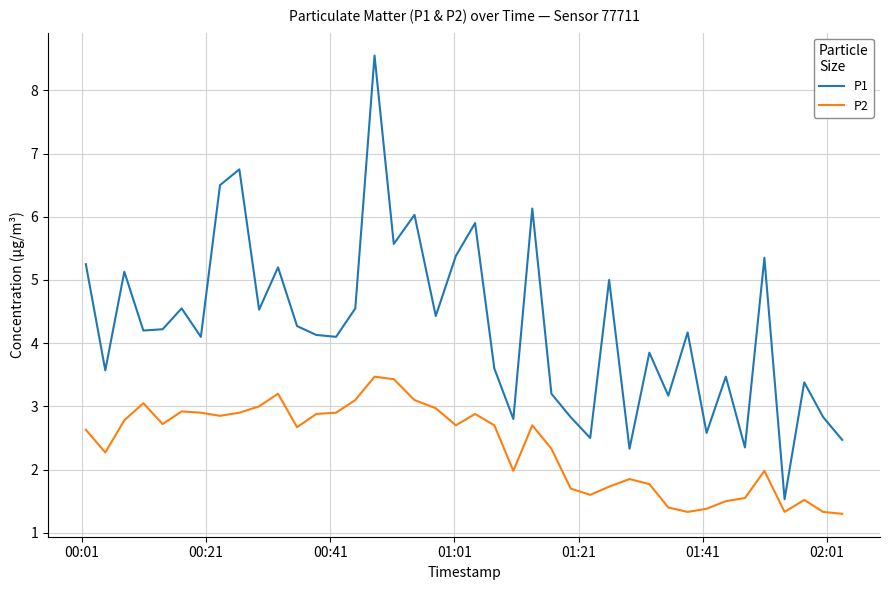

What are all the series names shown in the legend?

P1, P2